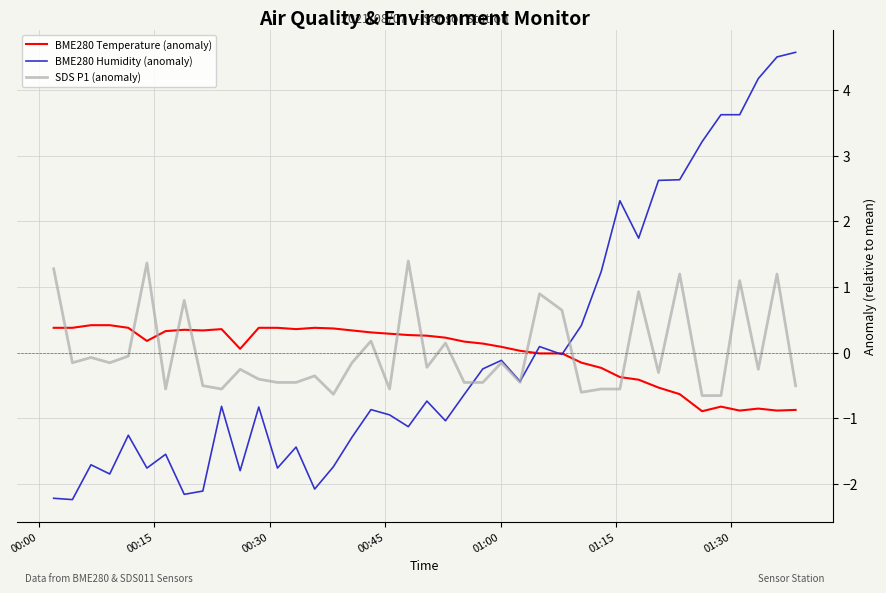

True or false: BME280 Temperature (anomaly) has more than 0 interior local peaks.

True